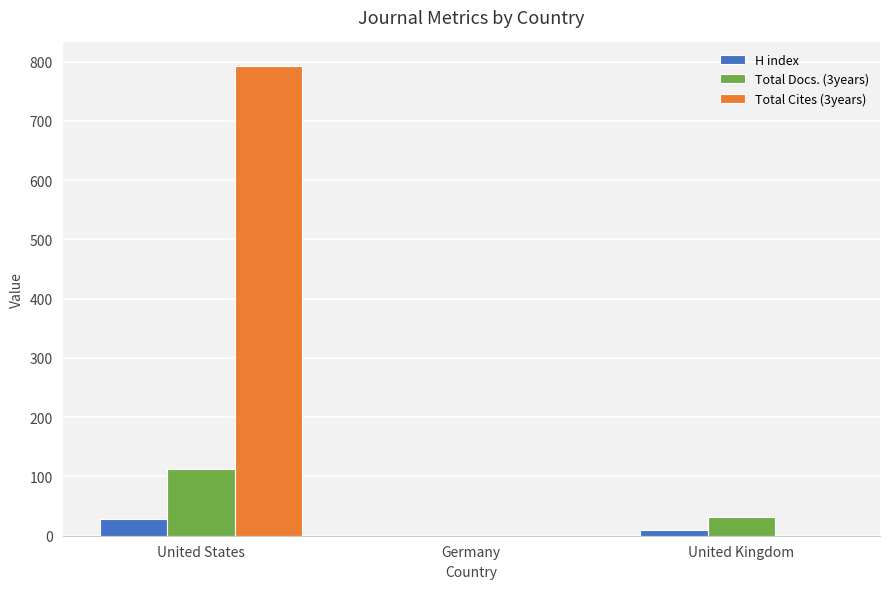

Which series has the largest total across all categories?

Total Cites (3years)